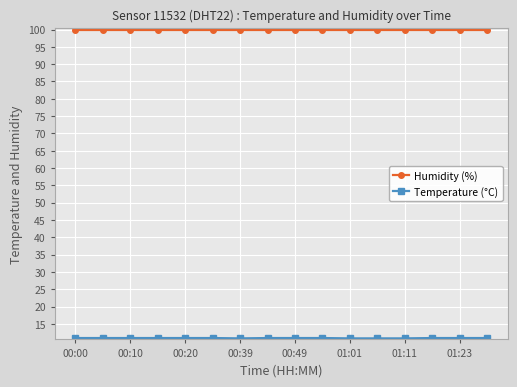

What is the sum of all Humidity (%) values?

1598.4